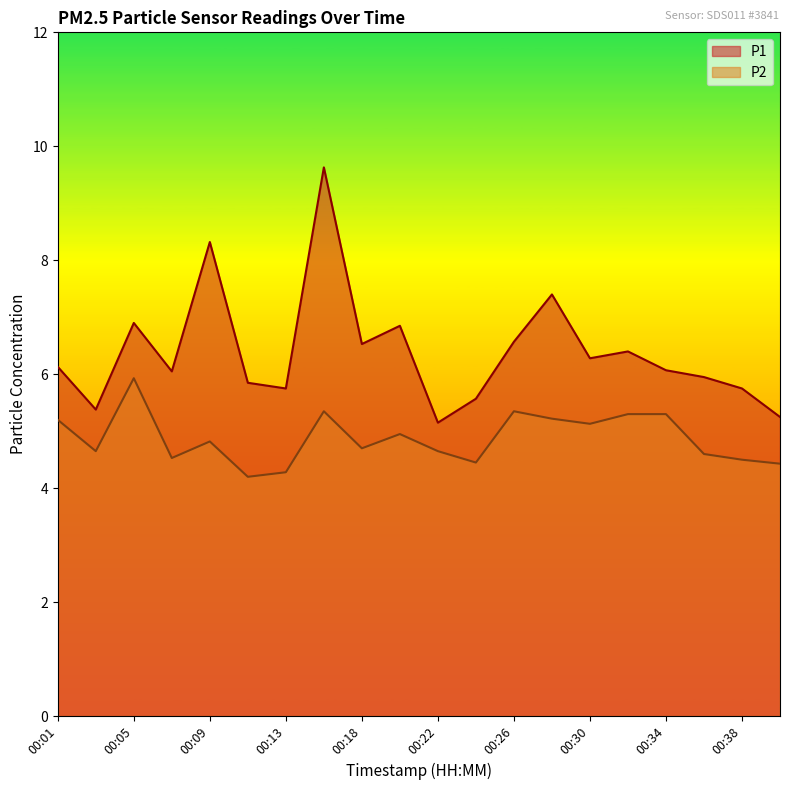

At which label is P2 closest to 5?

00:20